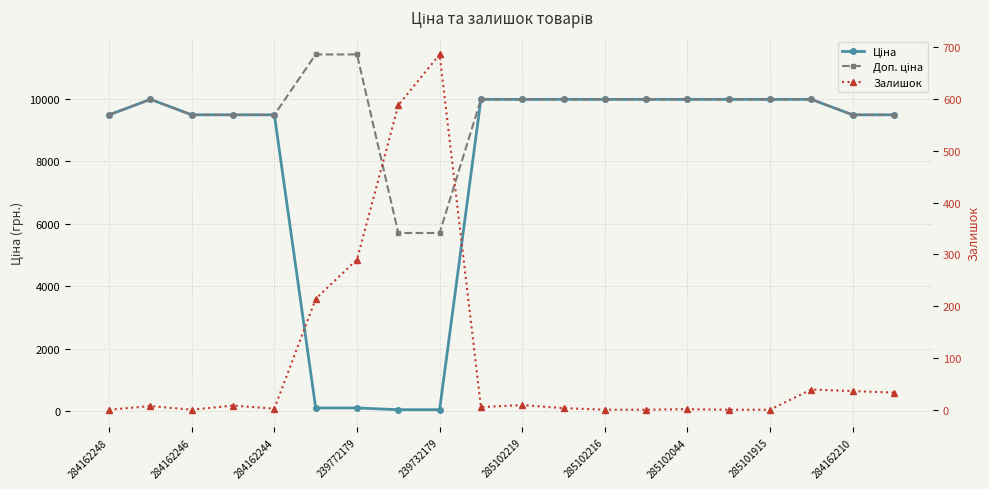

True or false: Залишок and Доп. ціна cross at least once.

False